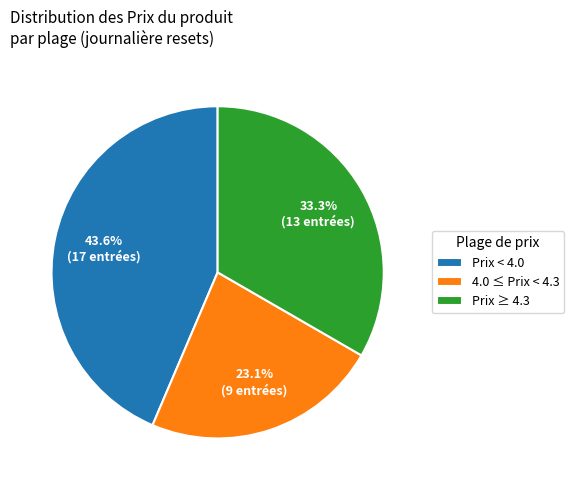

Is there a majority slice in this chart?

No